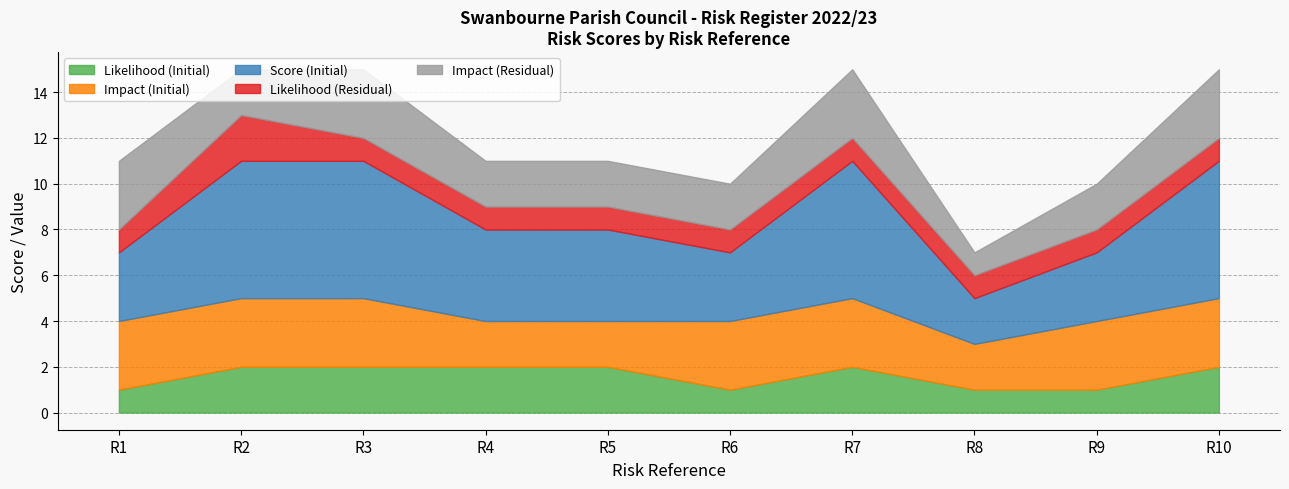

How many Score (Initial) values are between 3 and 6?

9